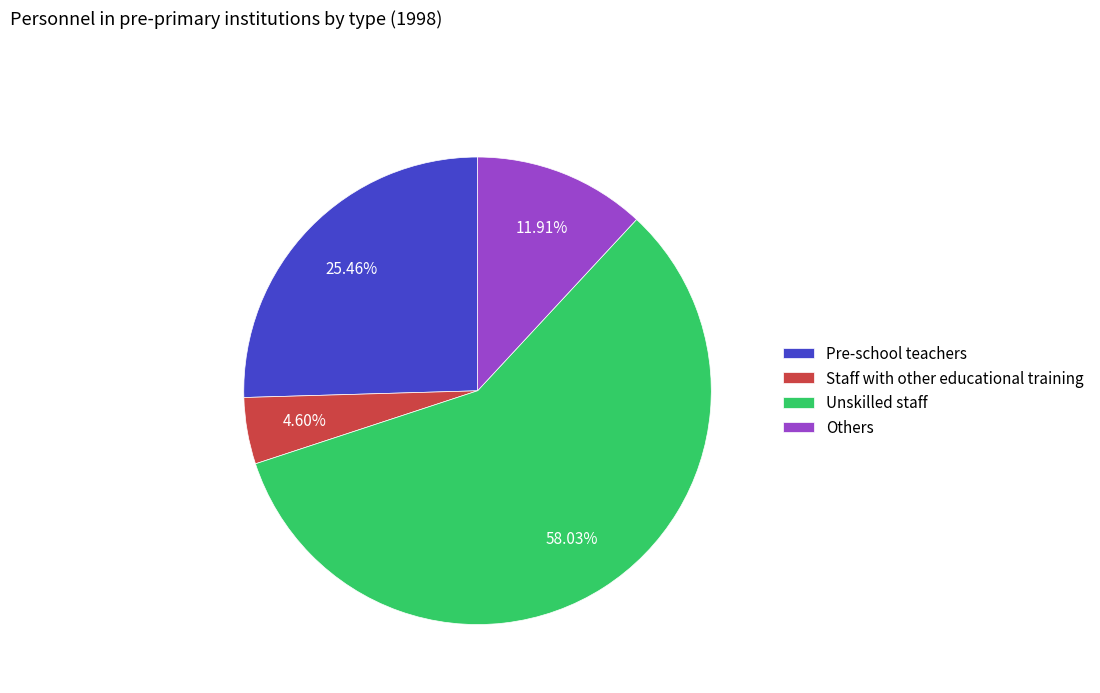

How many segments does this pie chart have?

4